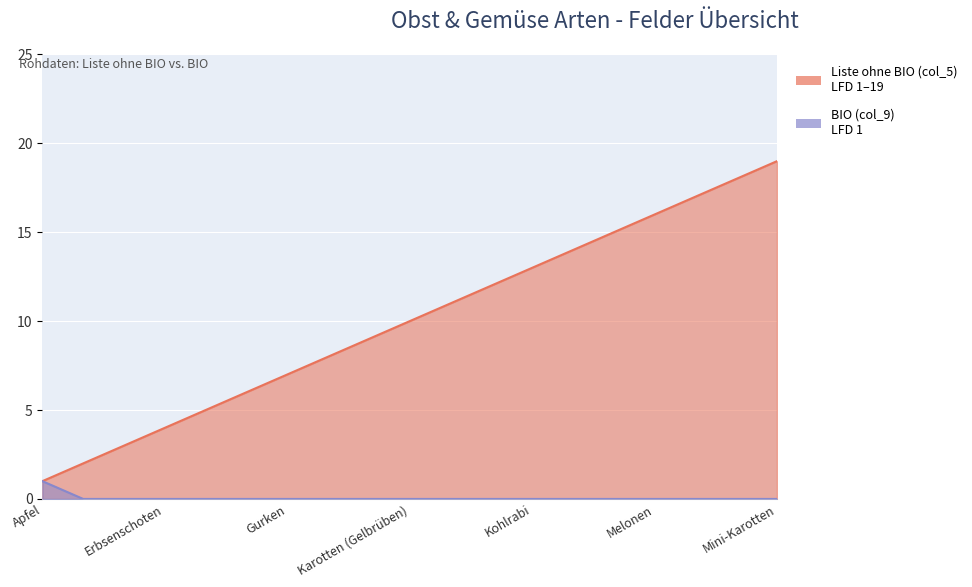

What are all the series names shown in the legend?

Liste ohne BIO (col_5), BIO (col_9)